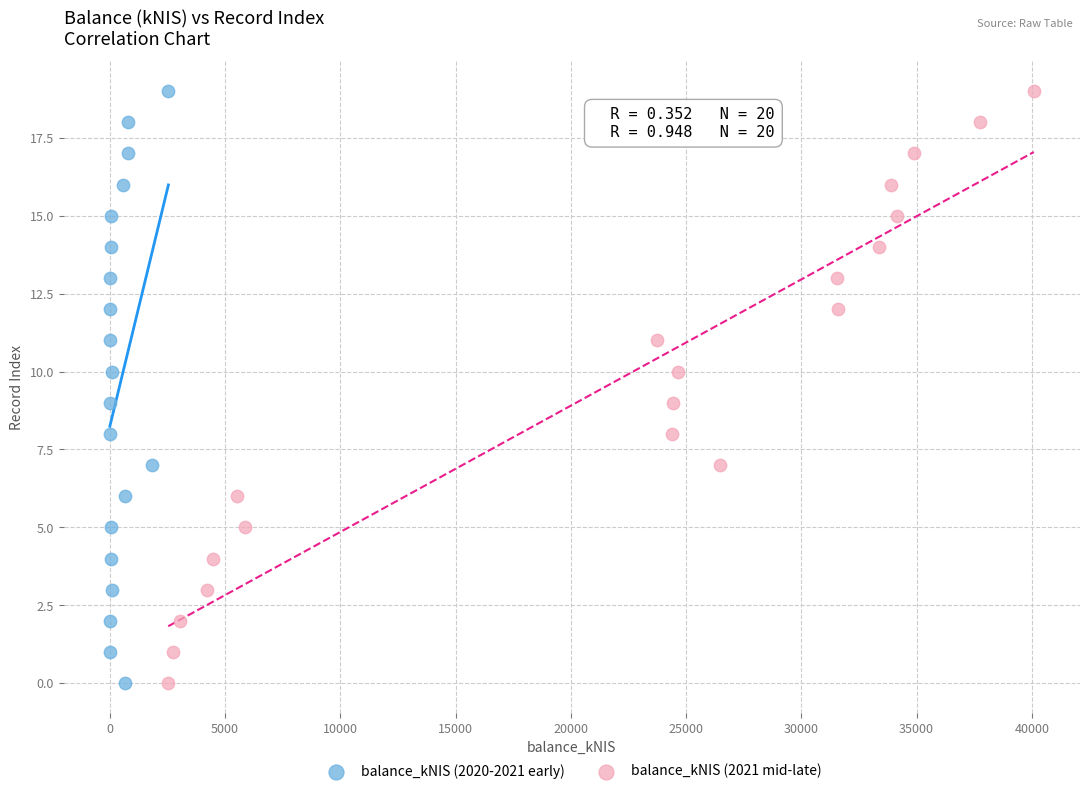

What are all the series names shown in the legend?

balance_kNIS (2020-2021 early), balance_kNIS (2021 mid-late)